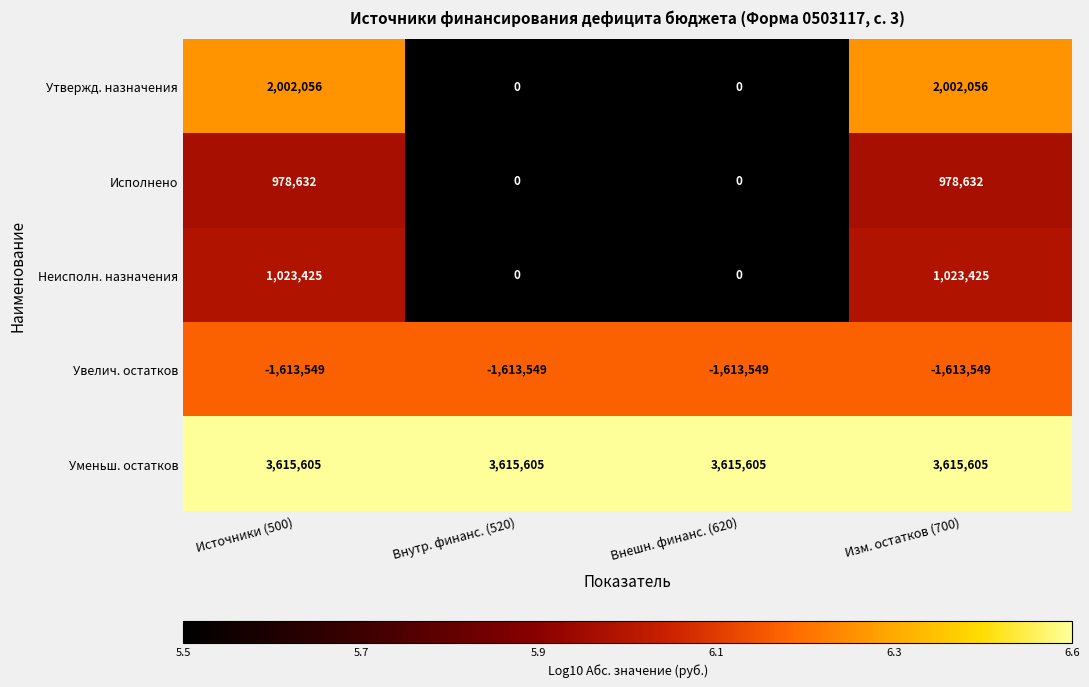

What is the highest value of the Исполнено series?

978632